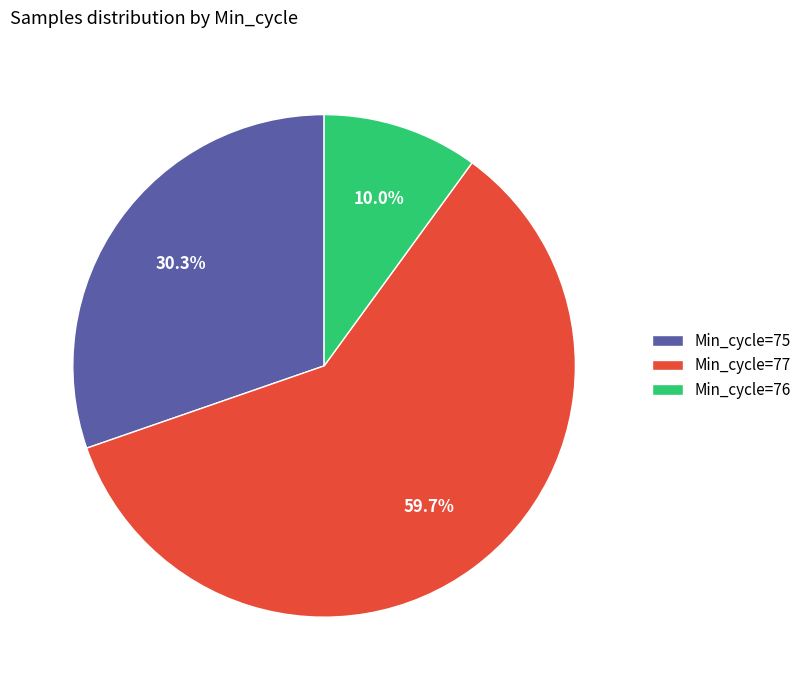

Is there a majority slice in this chart?

Yes